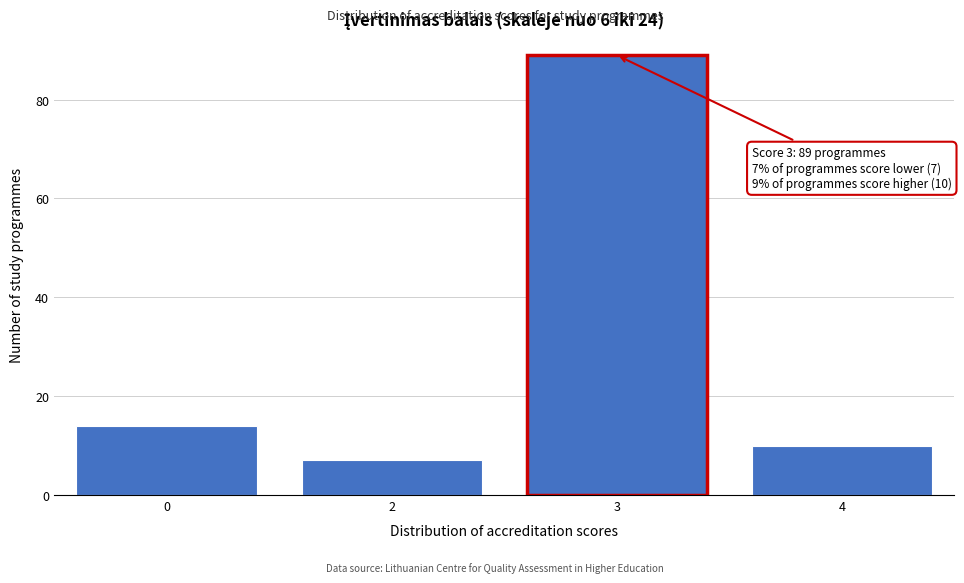

Reading left to right, extract all data points from this chart.

14	7	89	10